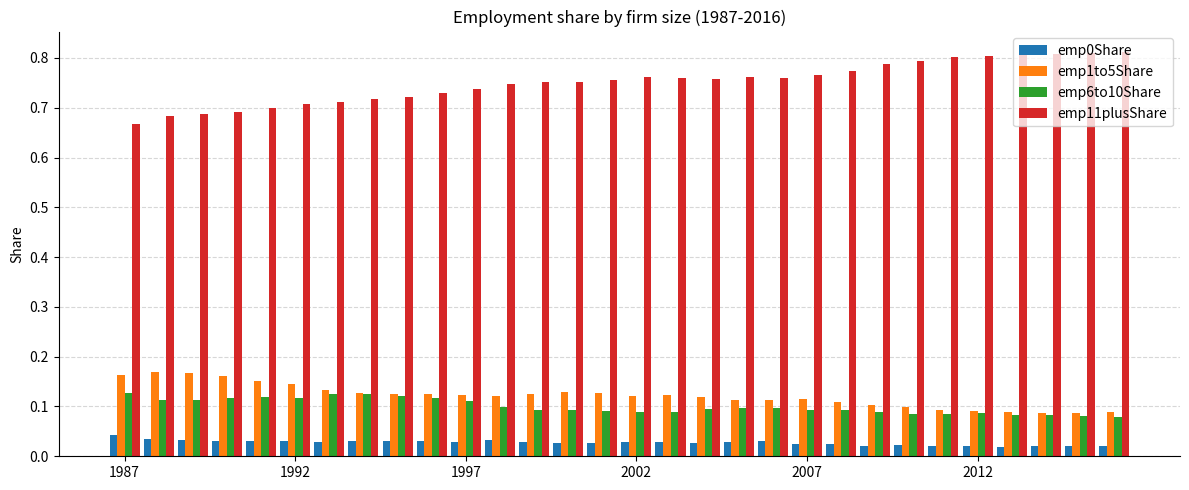

Which series has the largest total across all categories?

emp11plusShare